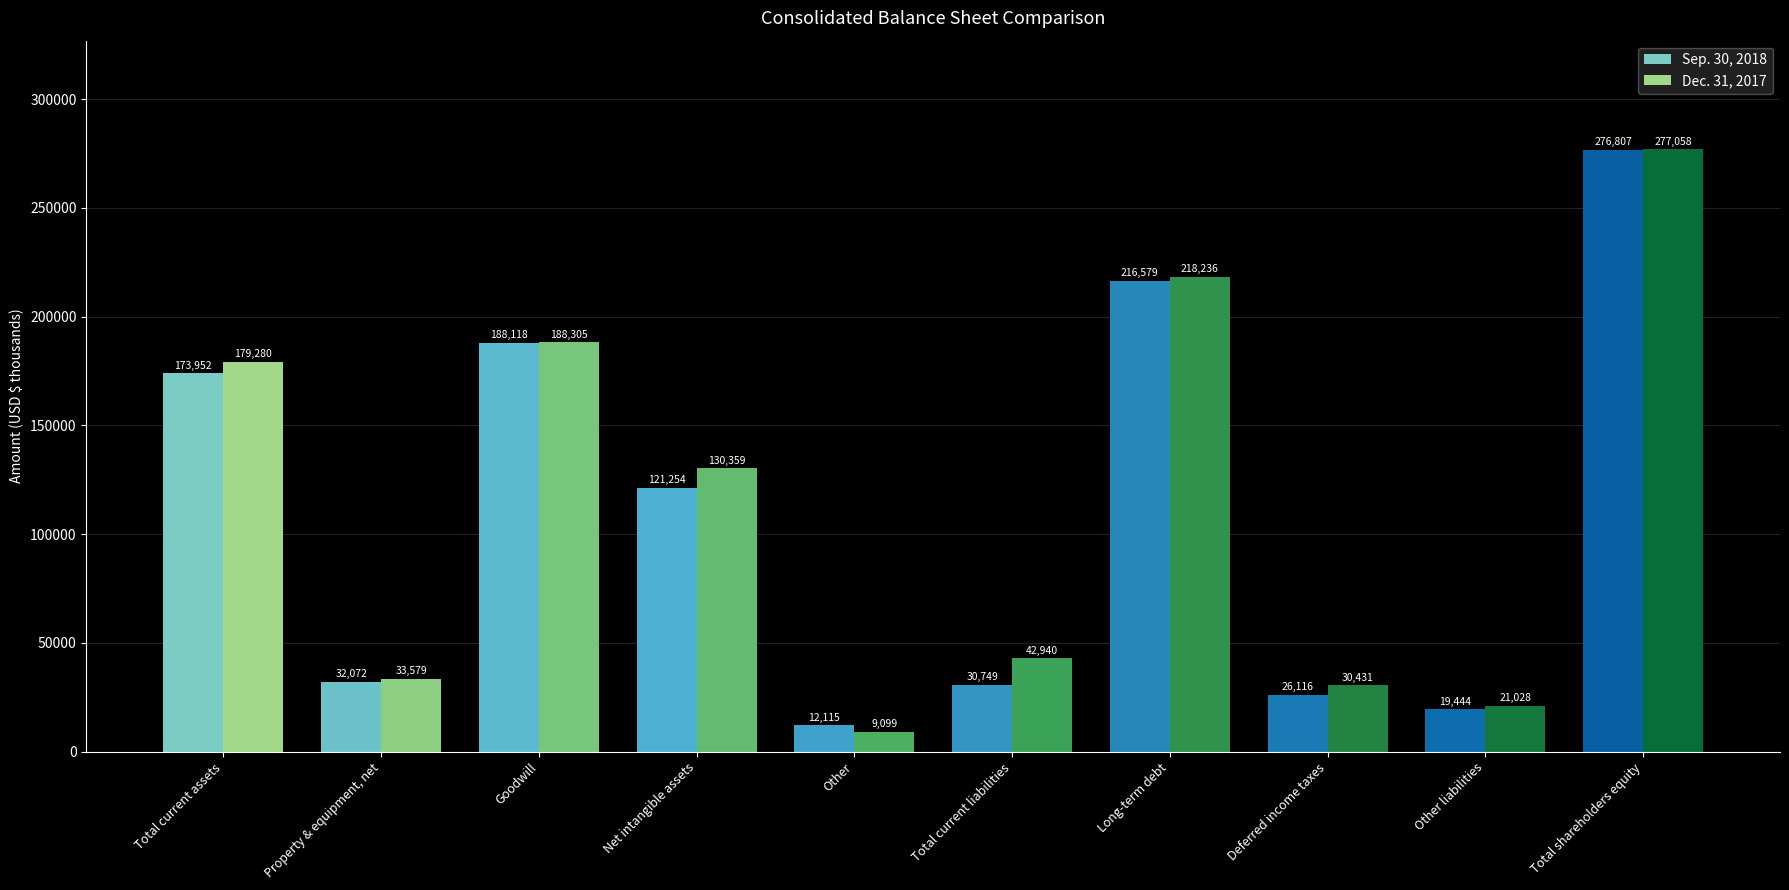

At how many categories does at least one series exceed 150140?

4